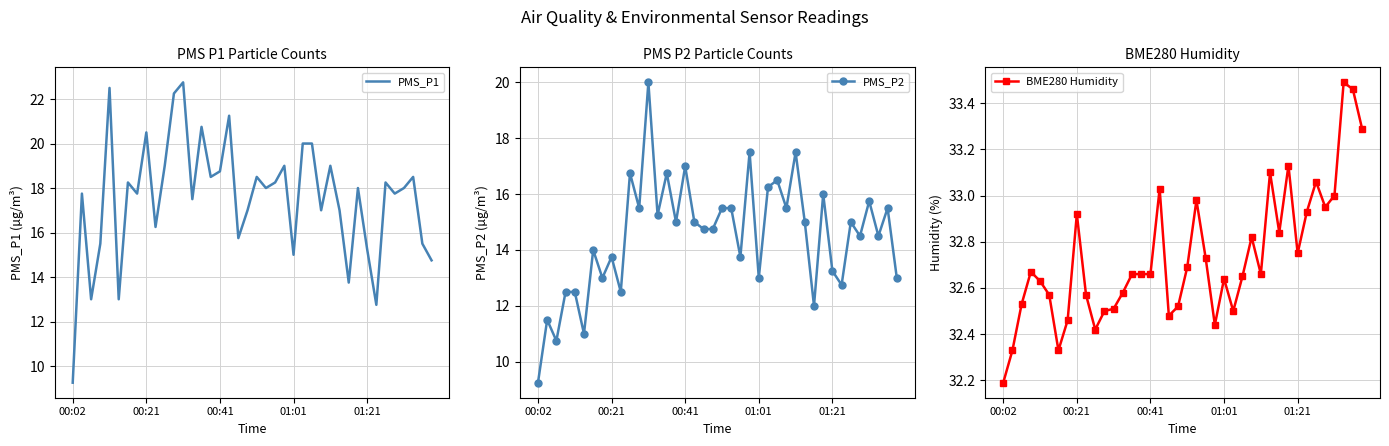

At which label does PMS_P1 reach its minimum?

00:02